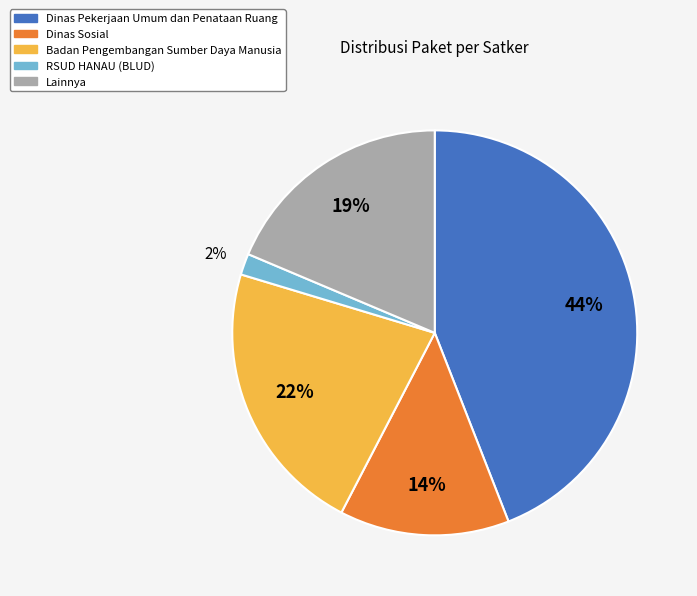

To the nearest percent, what is the average slice percentage?

20%